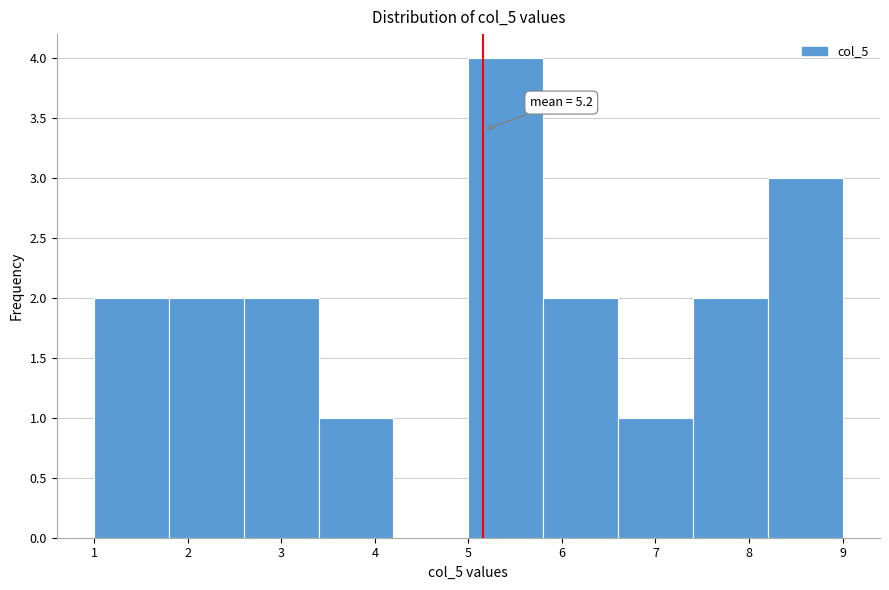

Which range on the x-axis has the tallest bar?

5.0 to 5.8